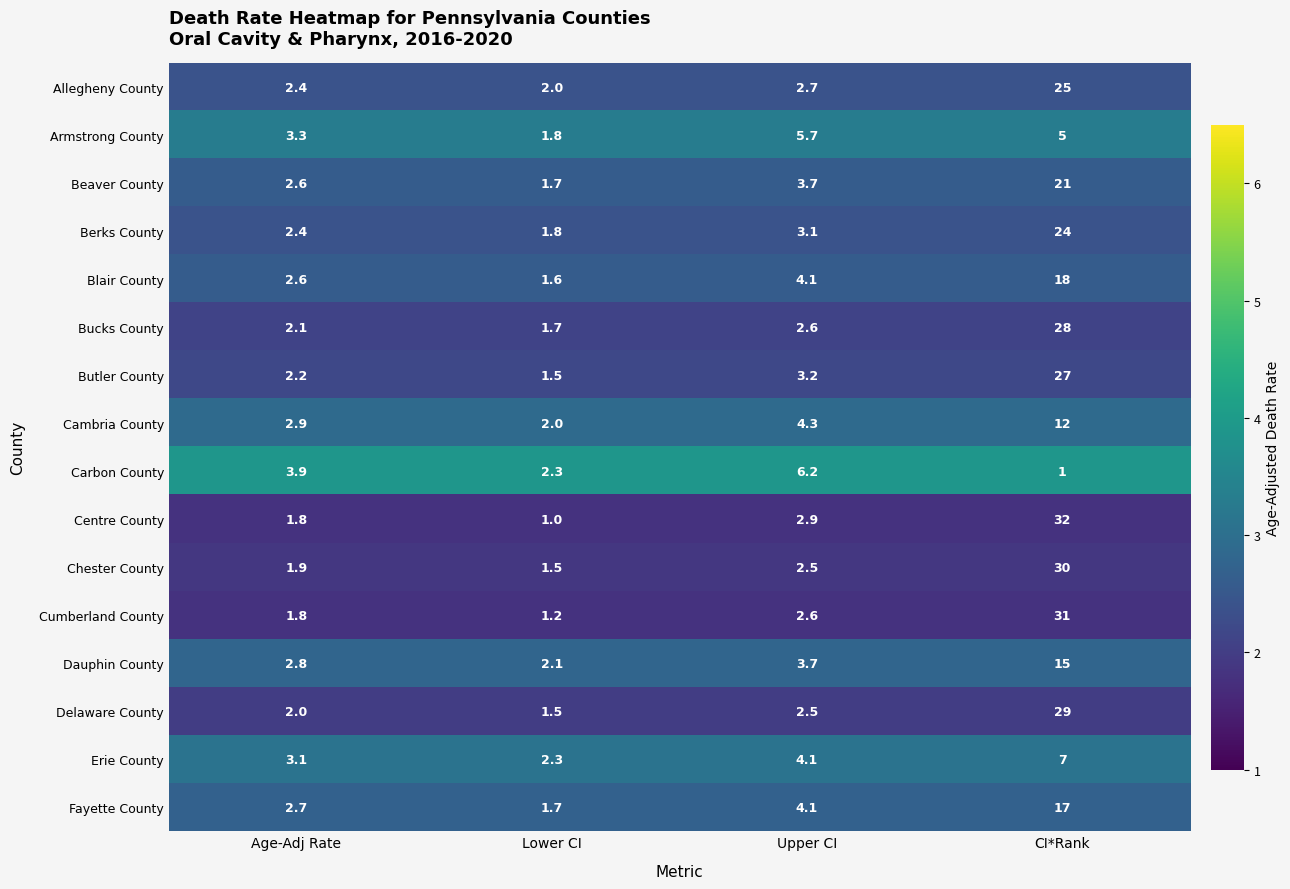

True or false: Blair County has a value of 18.0 at CI*Rank.

True